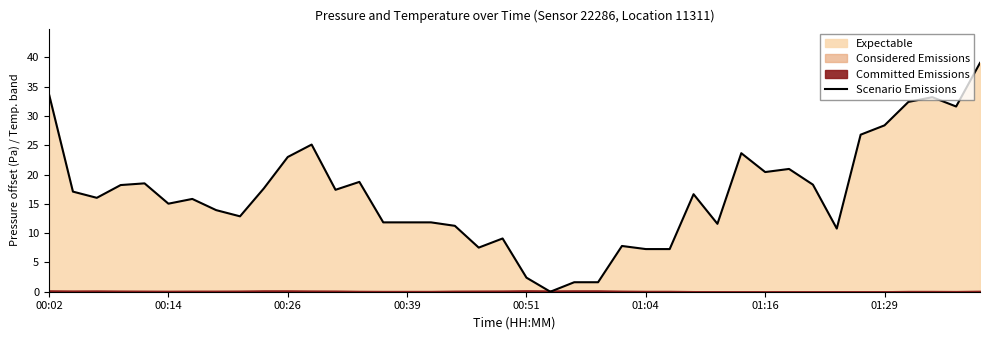

What is the maximum value for Scenario Emissions?

39.1